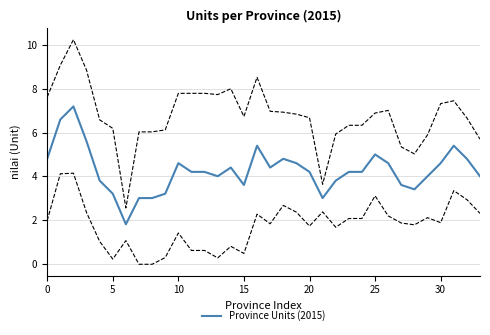

What is the value of the 6th point from the left?

3.2